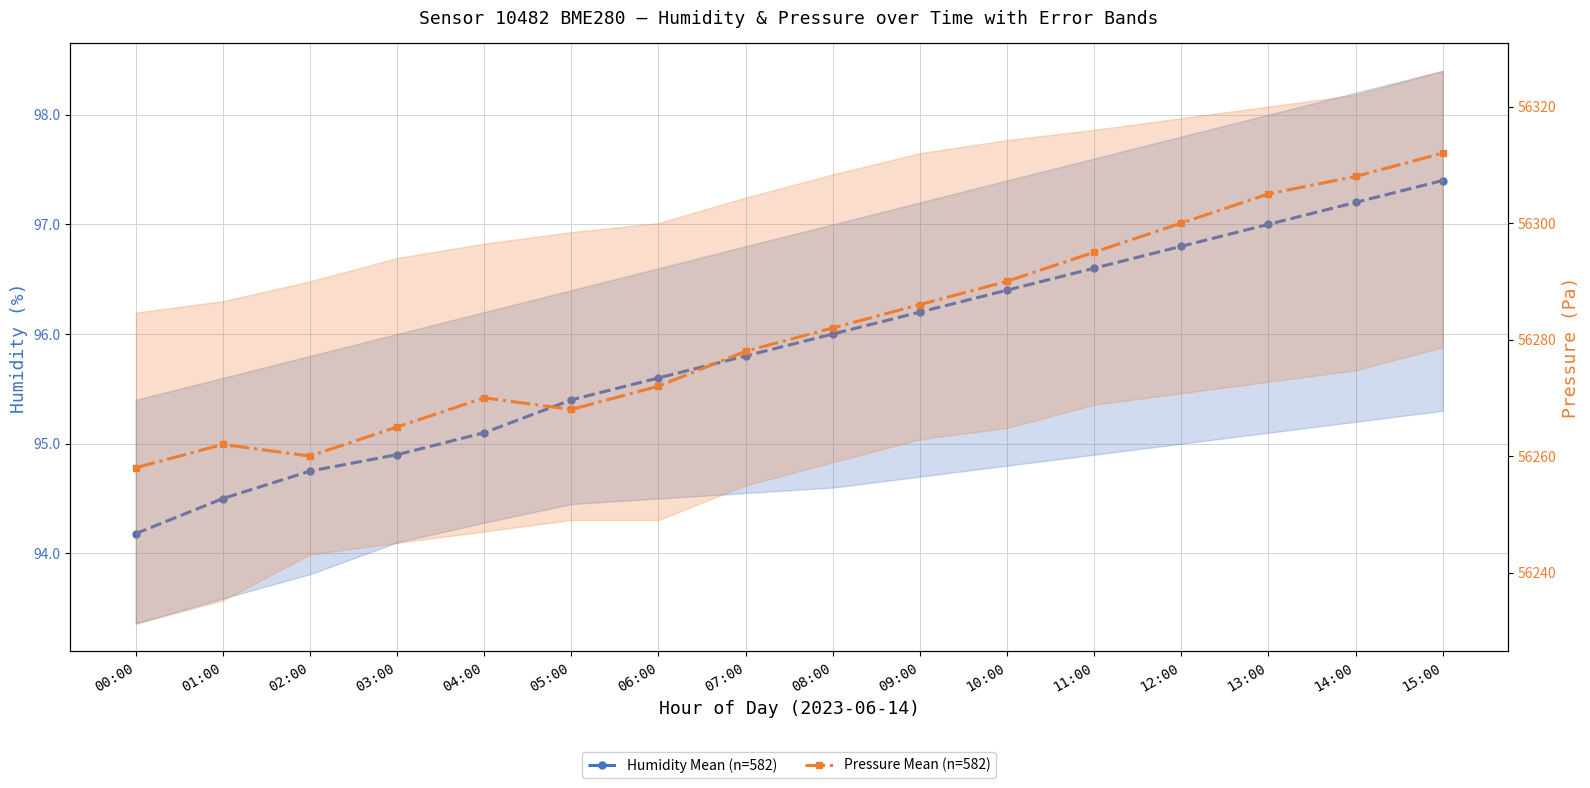

How many data points in Humidity Mean (n=582) are above 96?

7